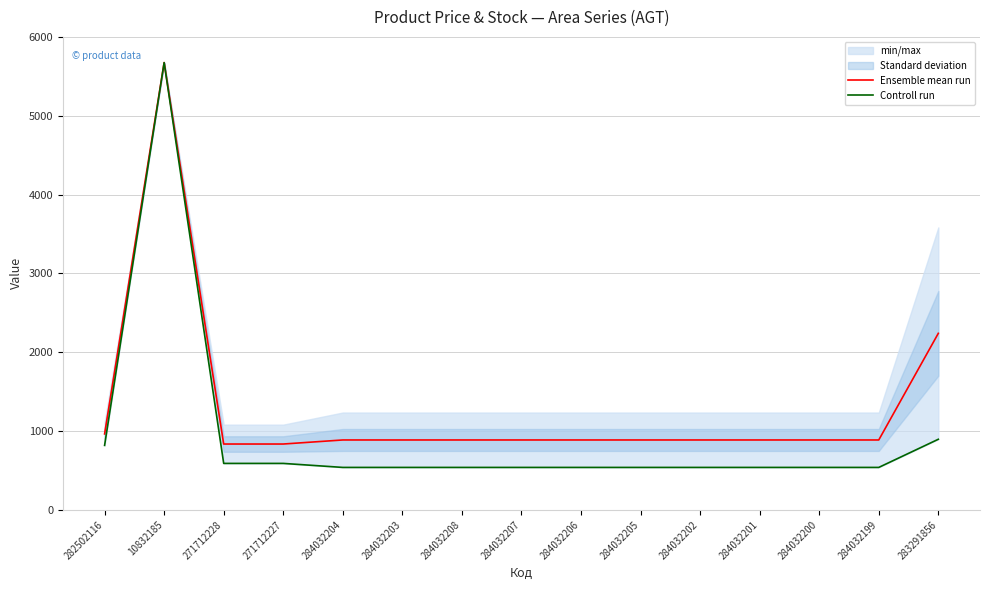

Between 282502116 and 271712227, which series saw the biggest shift?

Controll run